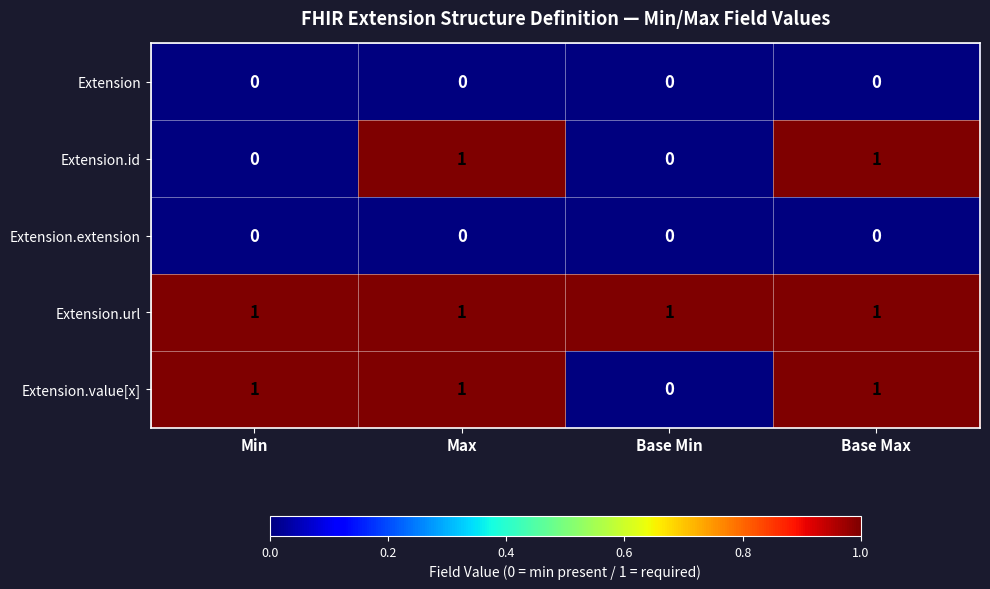

True or false: Extension.url has a value of 1 at Min.

True